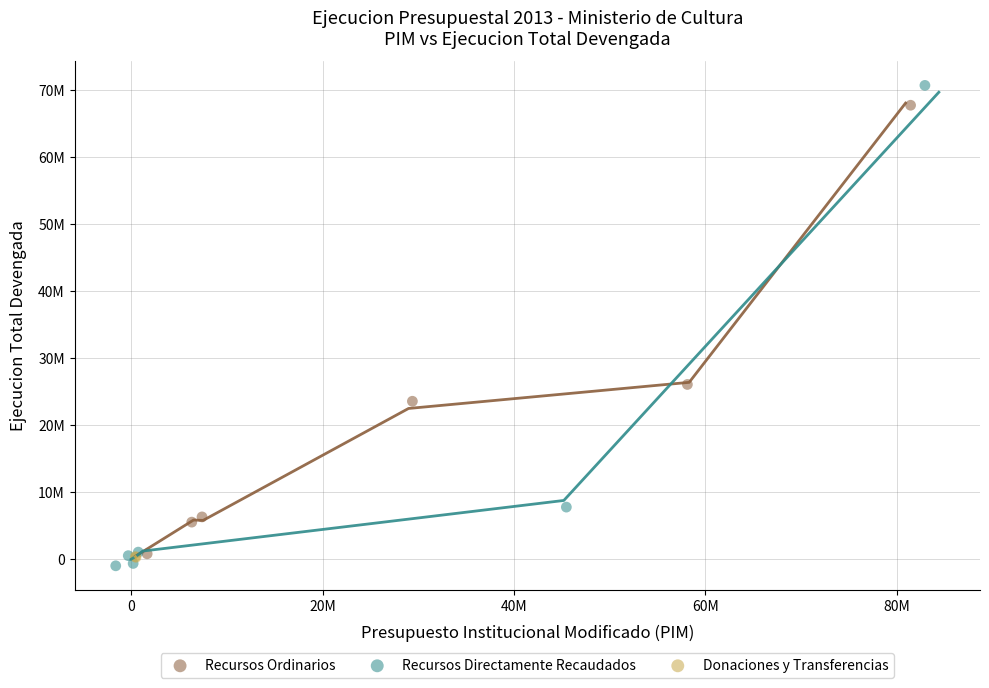

Which series contains the highest Y value?

Recursos Directamente Recaudados